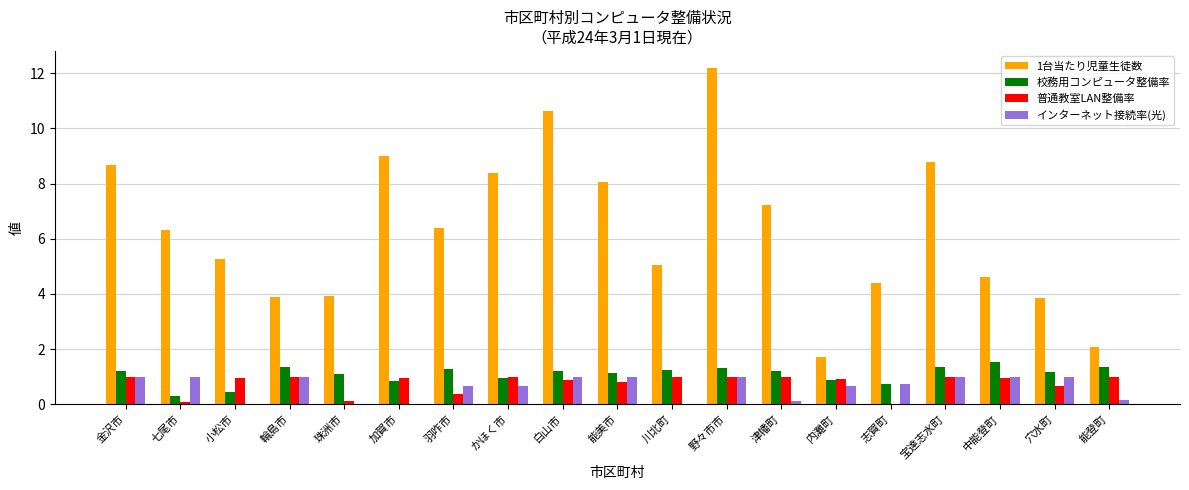

How many groups of bars are there?

19